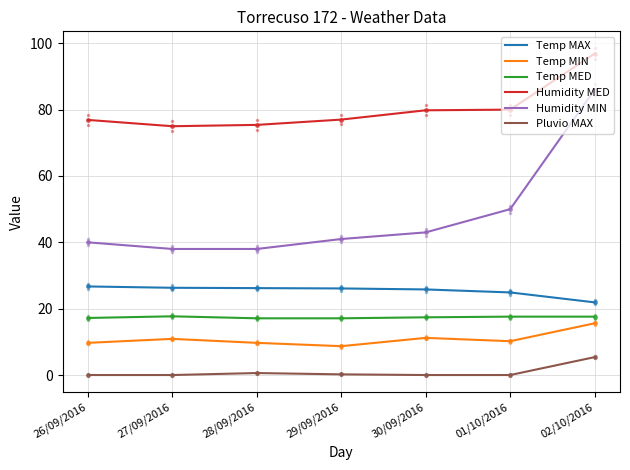

What is the highest value of the Humidity MED series?

96.9